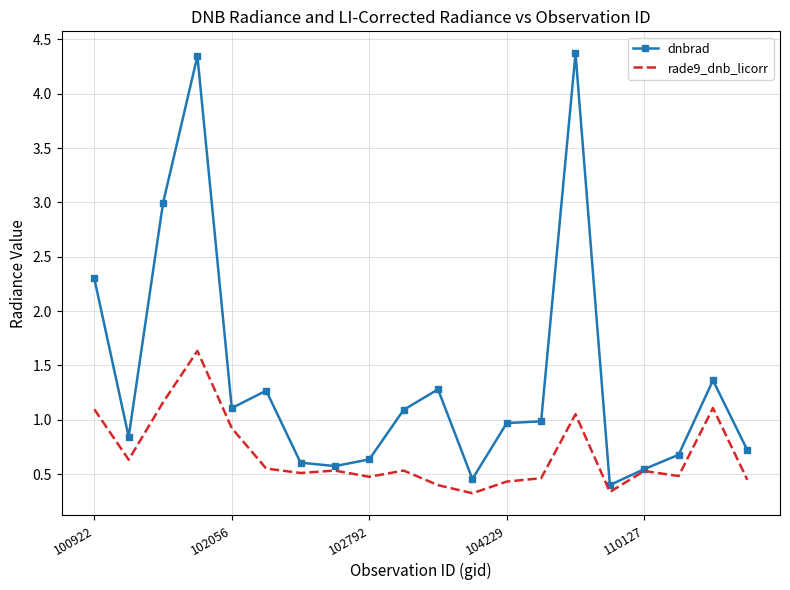

What is the greatest value displayed?

4.4